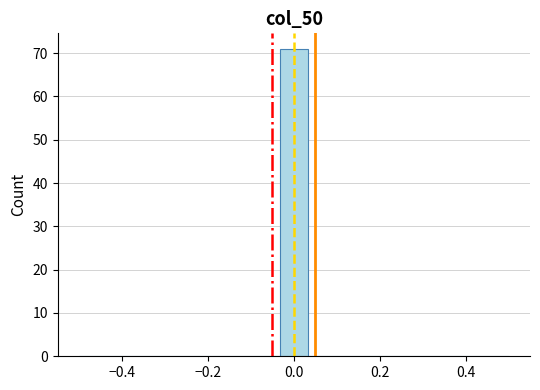

Around what value on the x-axis is the tallest bar? Give the approximate position of its centre, as read against the axis.

0.00